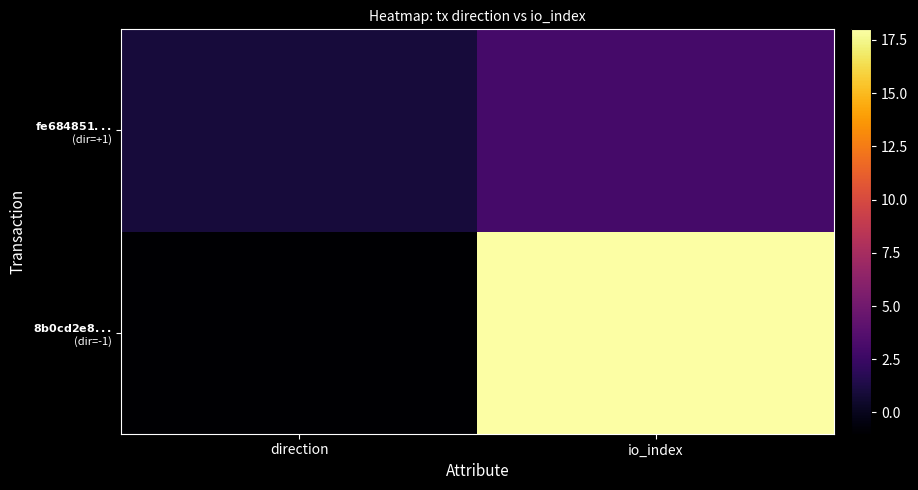

At io_index, list the series in order from largest to smallest.

$\bf{8b0cd2e8...}$ (dir=-1), $\bf{fe684851...}$ (dir=+1)